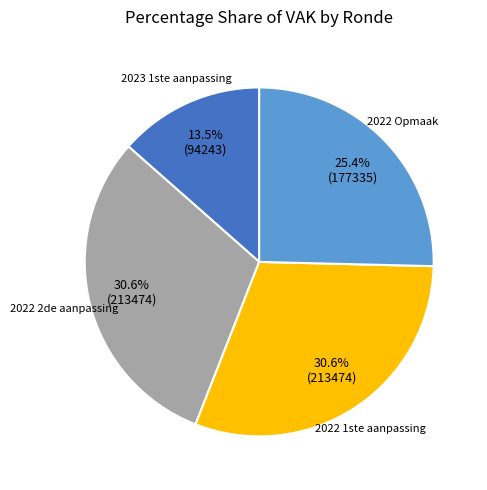

Is there any slice that represents more than half of the pie?

No